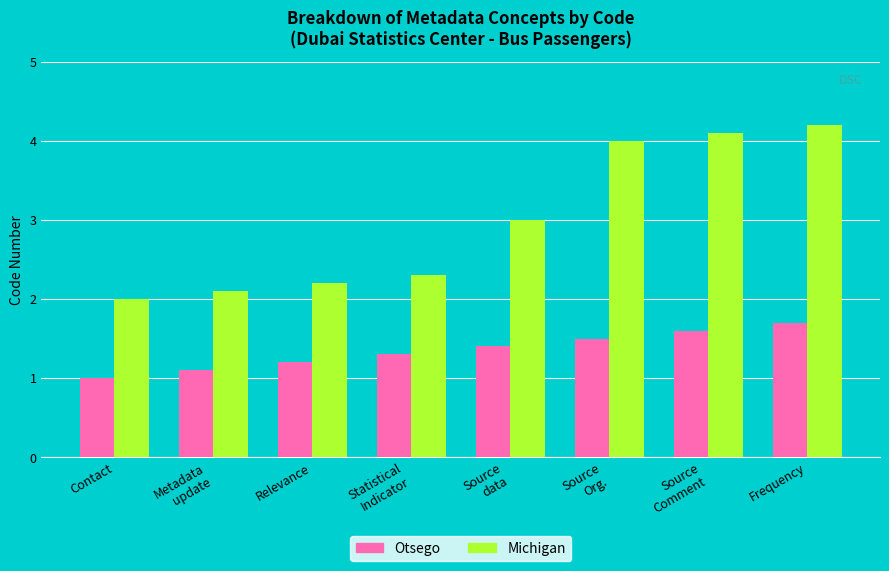

At Relevance, list the series in order from largest to smallest.

Michigan, Otsego